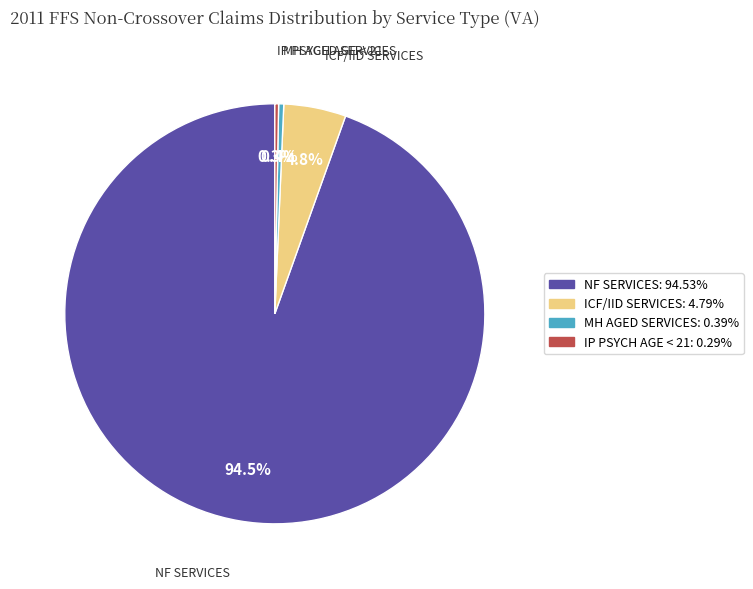

Is there a majority slice in this chart?

Yes